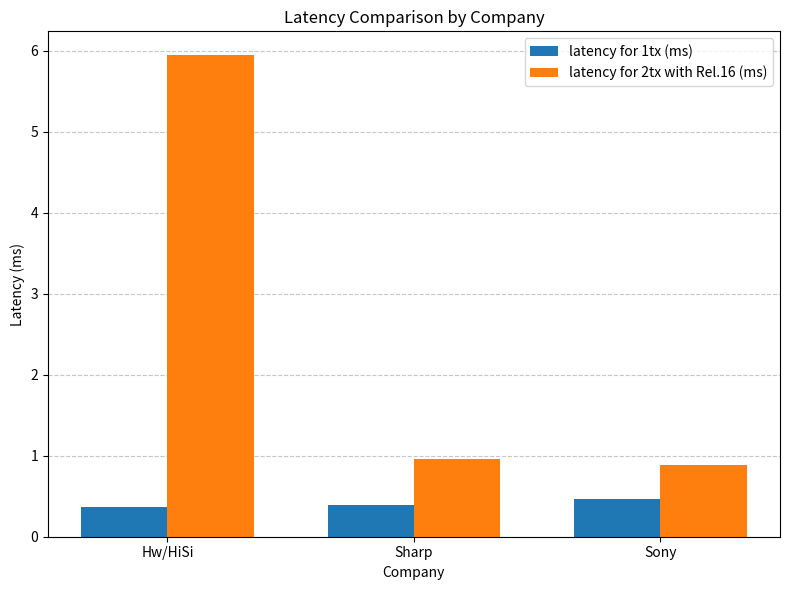

What is the label of the 2nd bar from the left?

Sharp